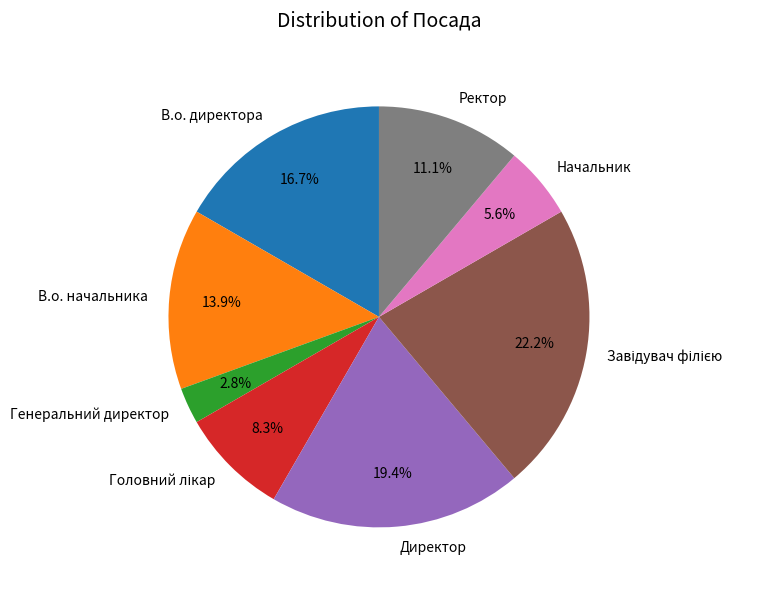

What is the smallest slice in the pie chart?

Генеральний директор